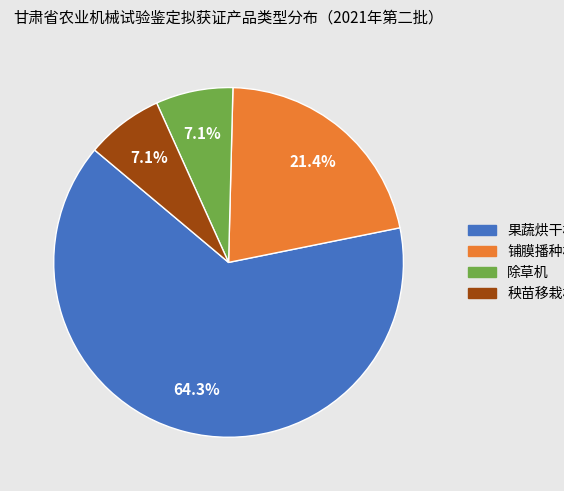

Is the sum of 果蔬烘干机 and 铺膜播种机 greater than half?

Yes